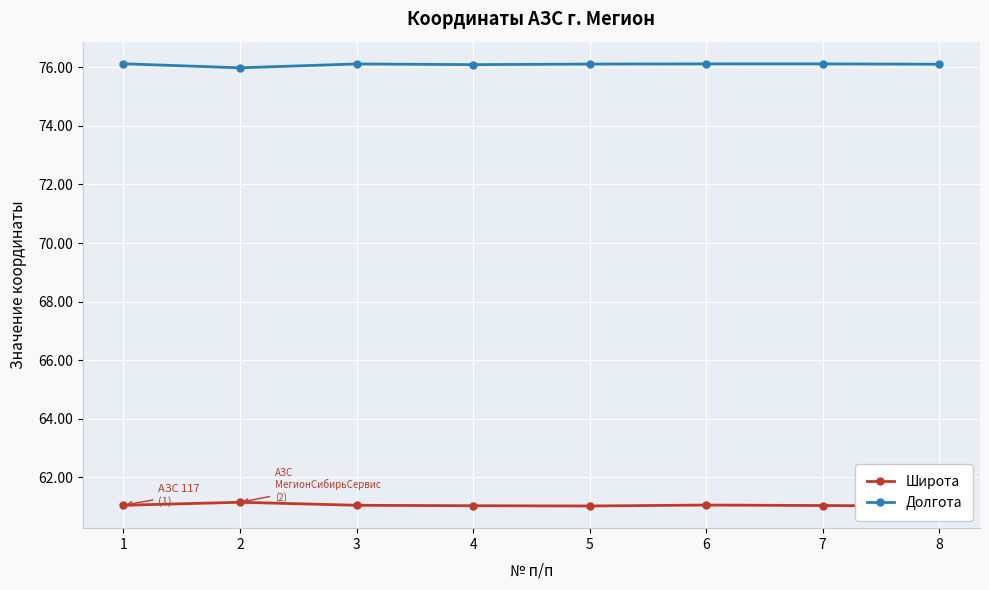

How many values in the Долгота series exceed 76?

7